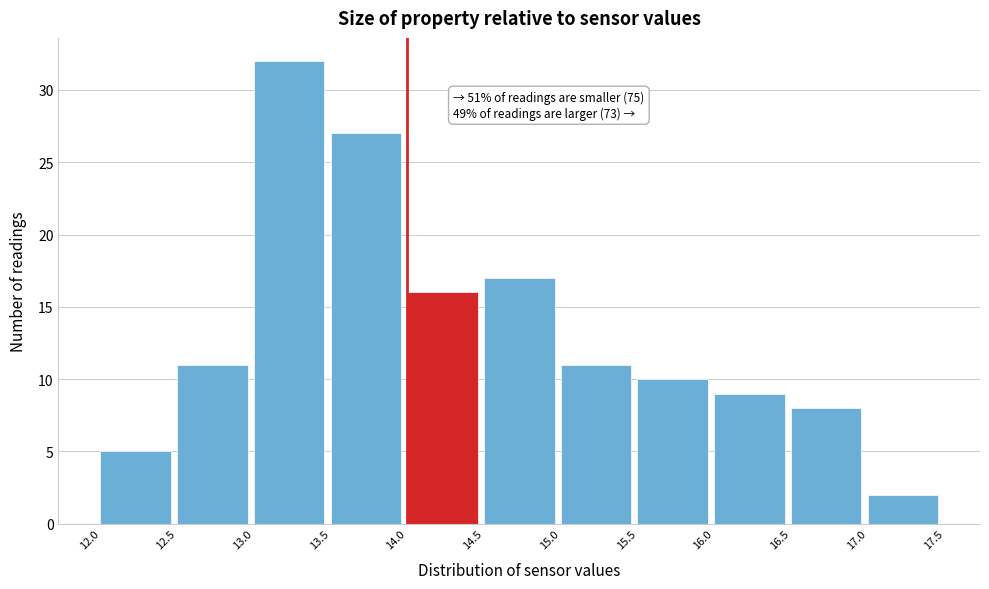

Over which range of the x-axis is the bar tallest?

13.0 to 13.5